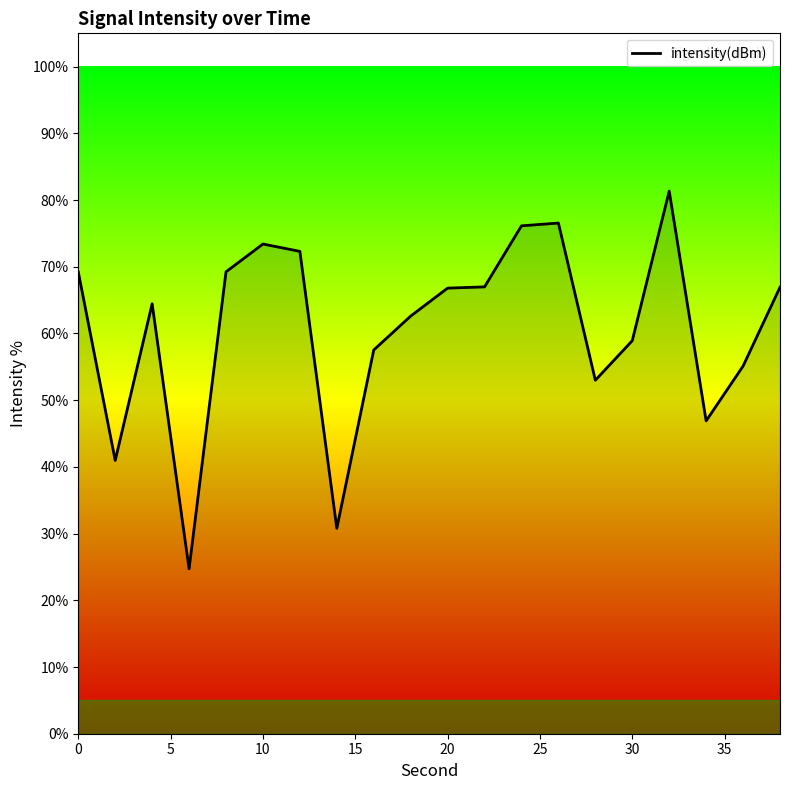

What is the greatest value displayed?

81.3